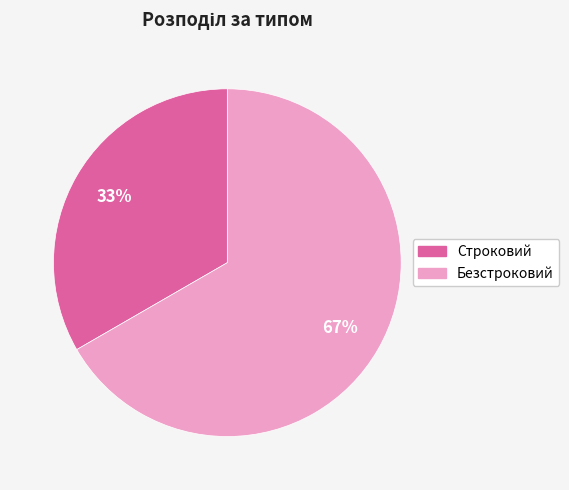

Count the number of slices in the pie.

2